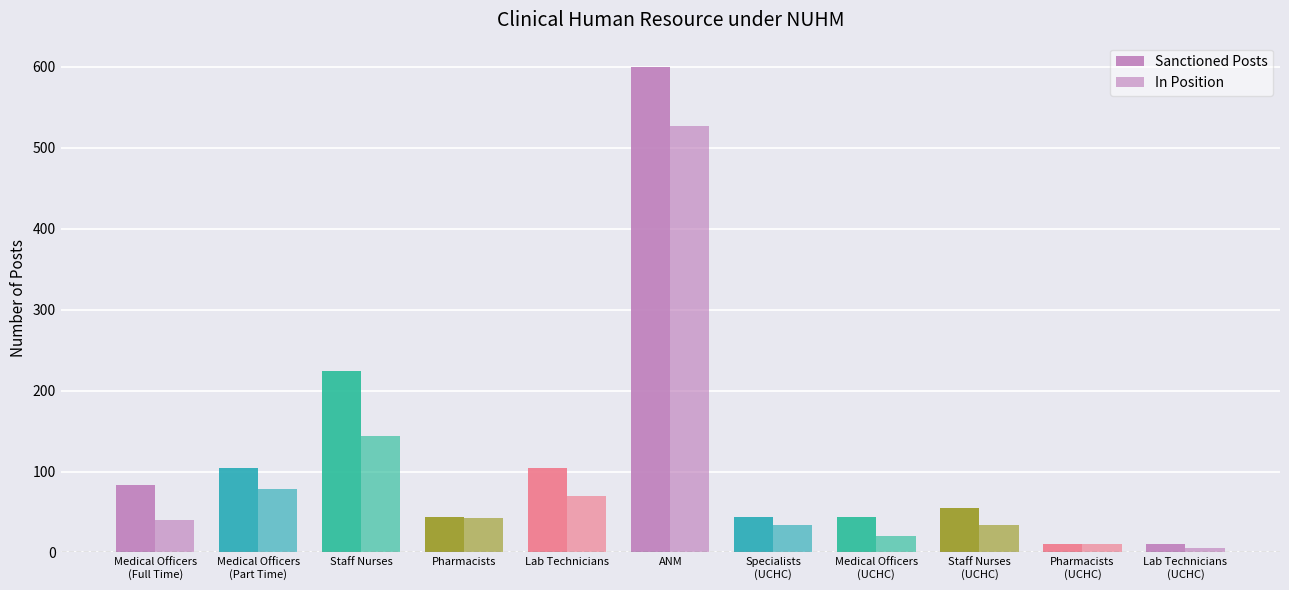

What is the label of the 1st bar from the right?

Lab Technicians
(UCHC)